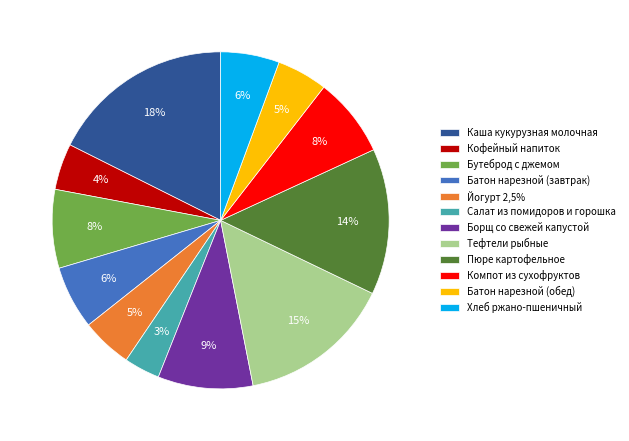

True or false: Пюре картофельное accounts for 14% of the total.

True